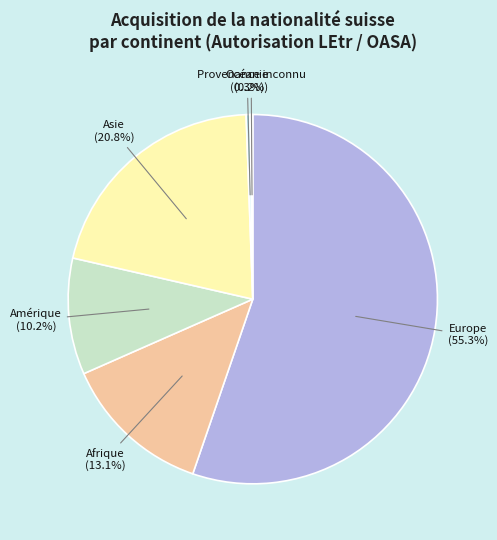

Is there any slice that represents more than half of the pie?

Yes